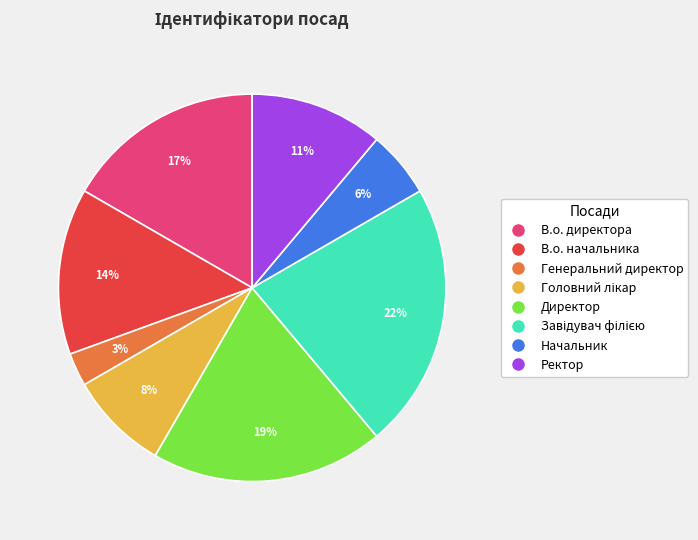

The В.о. директора slice represents 4% of the pie. True or false?

False